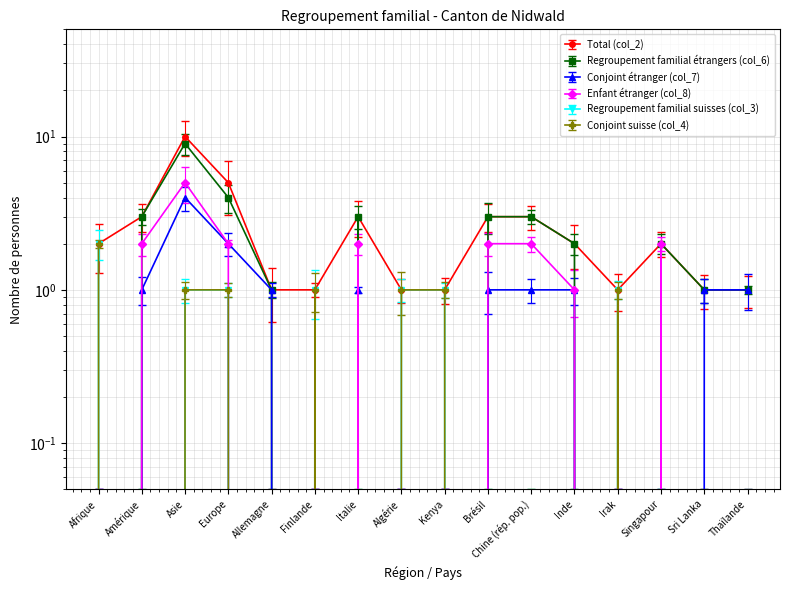

What is the total value across all series at Chine (rép. pop.)?

9